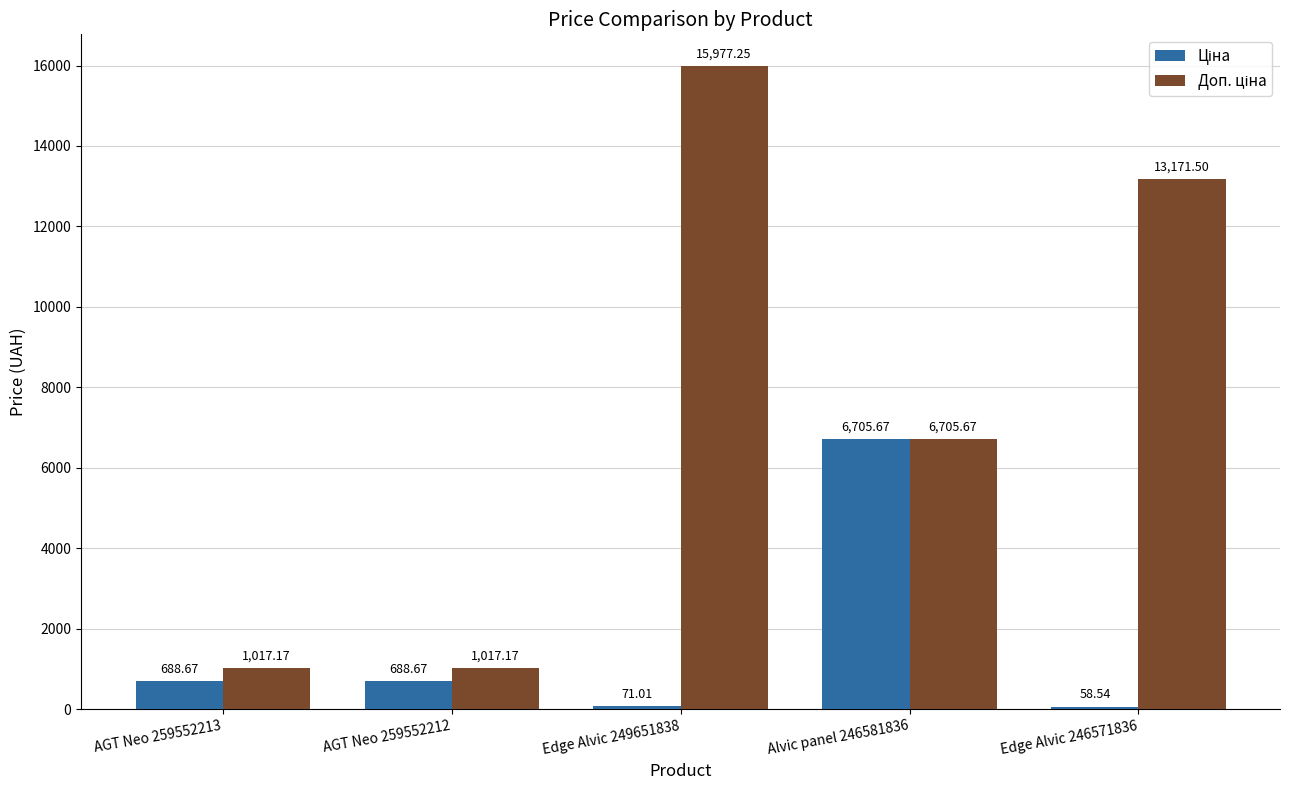

What is the minimum value shown in the chart?

58.5